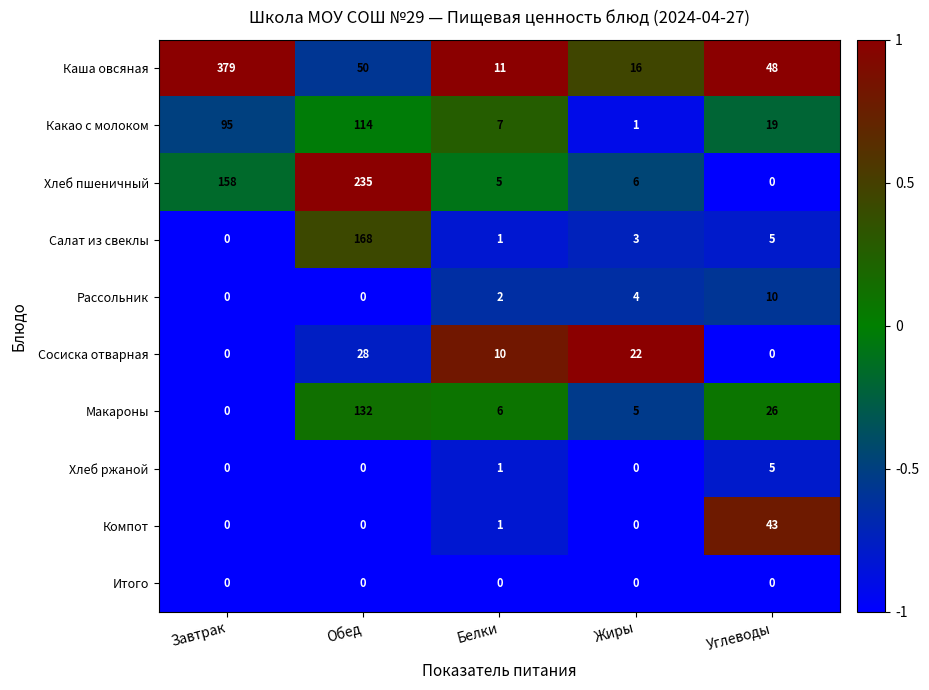

Which series has the largest total across all categories?

Каша овсяная